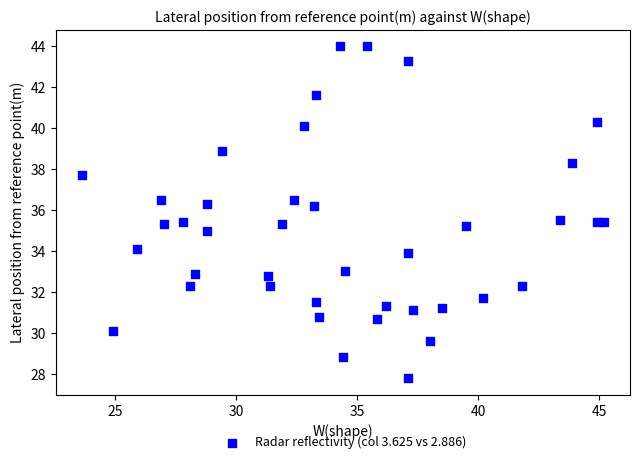

What is the range of X values (max minus min)?

21.6